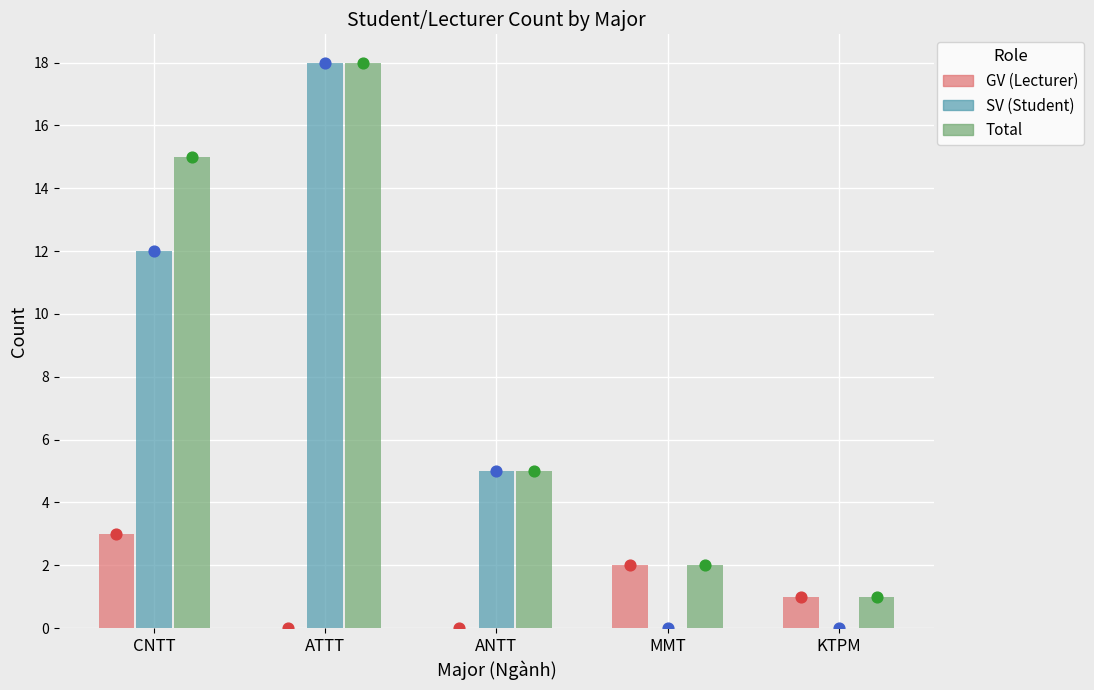

Which series has the largest total across all categories?

Total